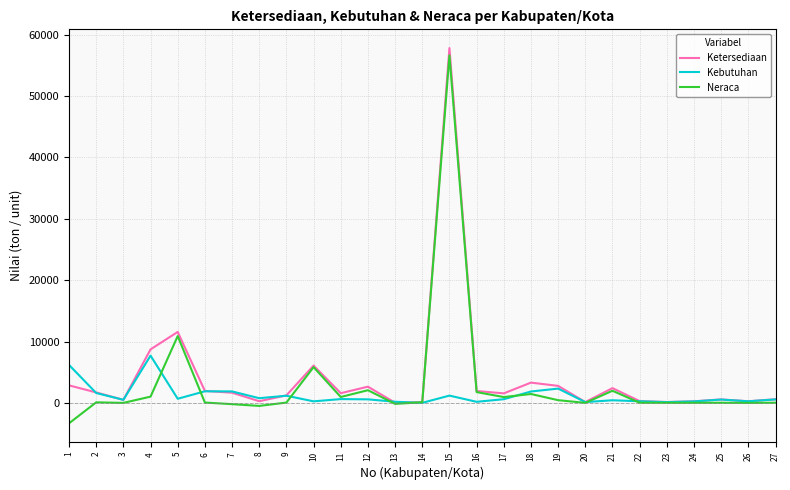

What is the maximum value shown in the chart?

57804.0